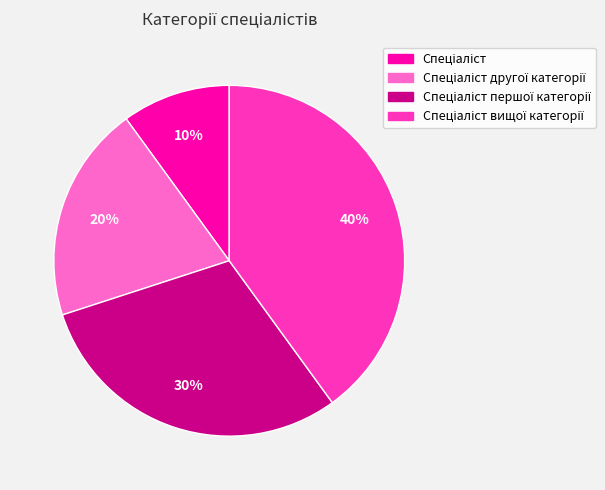

Is there any slice that represents more than half of the pie?

No